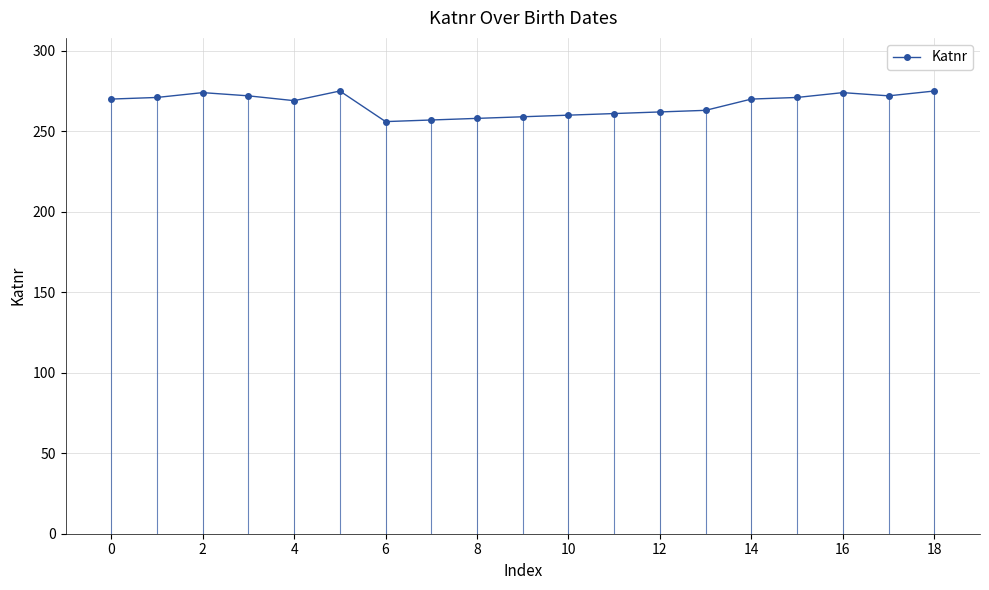

How many distinct data groups are displayed?

1